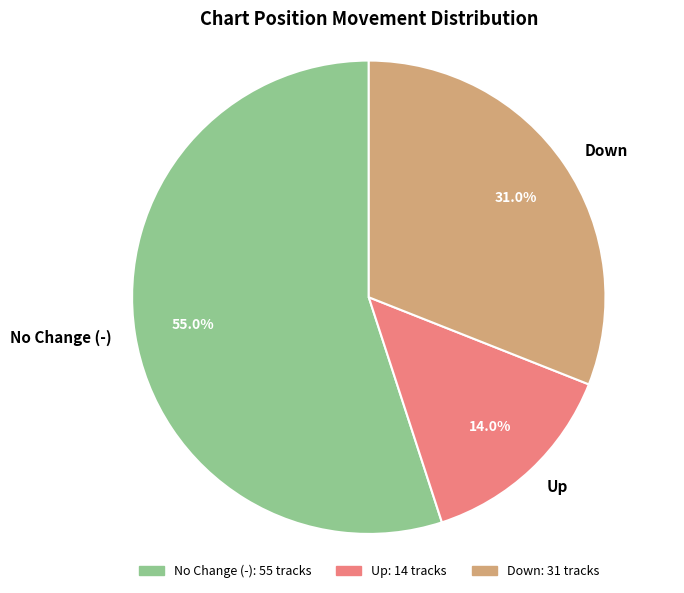

Rank the categories by value from lowest to highest.

Up, Down, No Change (-)